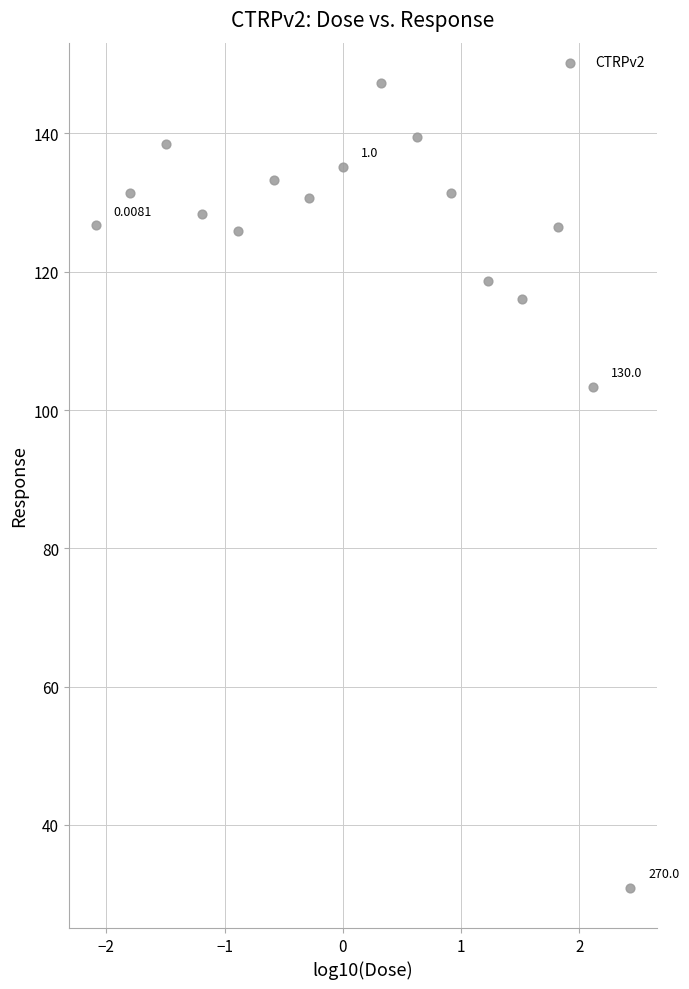

What is the range of X values (max minus min)?

4.5